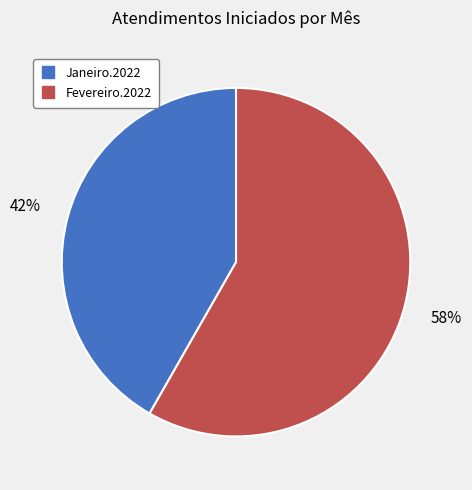

True or false: Fevereiro.2022 accounts for 58% of the total.

True